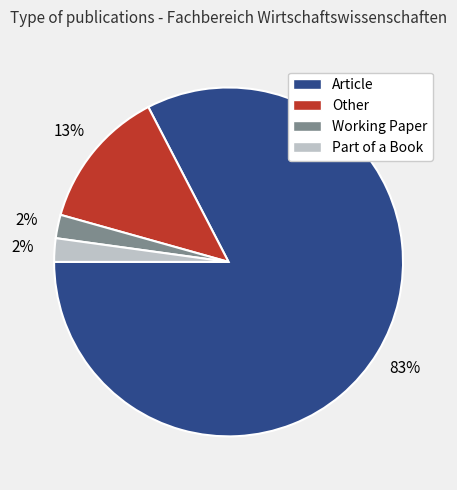

To the nearest percent, what is the average slice percentage?

25%